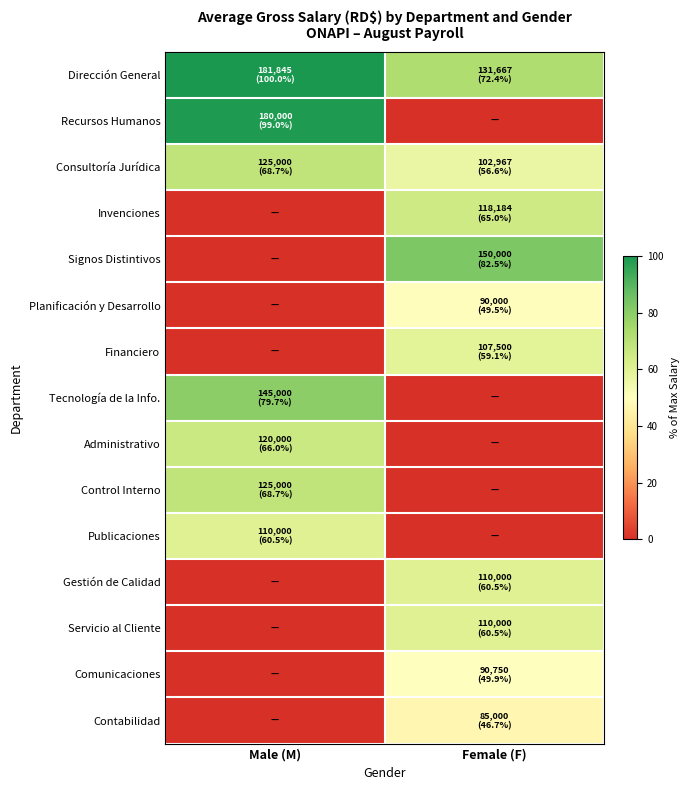

Reading left to right, transcribe all the data shown in this chart.

Dirección General: Male (M)=100.0	Female (F)=72.4
Recursos Humanos: Male (M)=99.0	Female (F)=0.0
Consultoría Jurídica: Male (M)=68.7	Female (F)=56.6
Invenciones: Male (M)=0.0	Female (F)=65.0
Signos Distintivos: Male (M)=0.0	Female (F)=82.5
Planificación y Desarrollo: Male (M)=0.0	Female (F)=49.5
Financiero: Male (M)=0.0	Female (F)=59.1
Tecnología de la Info.: Male (M)=79.7	Female (F)=0.0
Administrativo: Male (M)=66.0	Female (F)=0.0
Control Interno: Male (M)=68.7	Female (F)=0.0
Publicaciones: Male (M)=60.5	Female (F)=0.0
Gestión de Calidad: Male (M)=0.0	Female (F)=60.5
Servicio al Cliente: Male (M)=0.0	Female (F)=60.5
Comunicaciones: Male (M)=0.0	Female (F)=49.9
Contabilidad: Male (M)=0.0	Female (F)=46.7